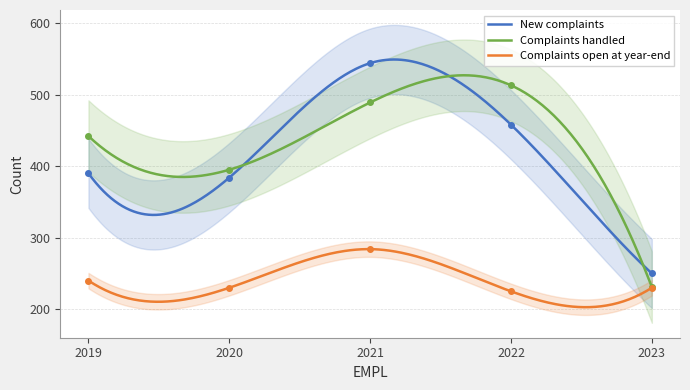

Is the value of New complaints at 2022 greater than the value of Complaints open at year-end at 2020?

Yes